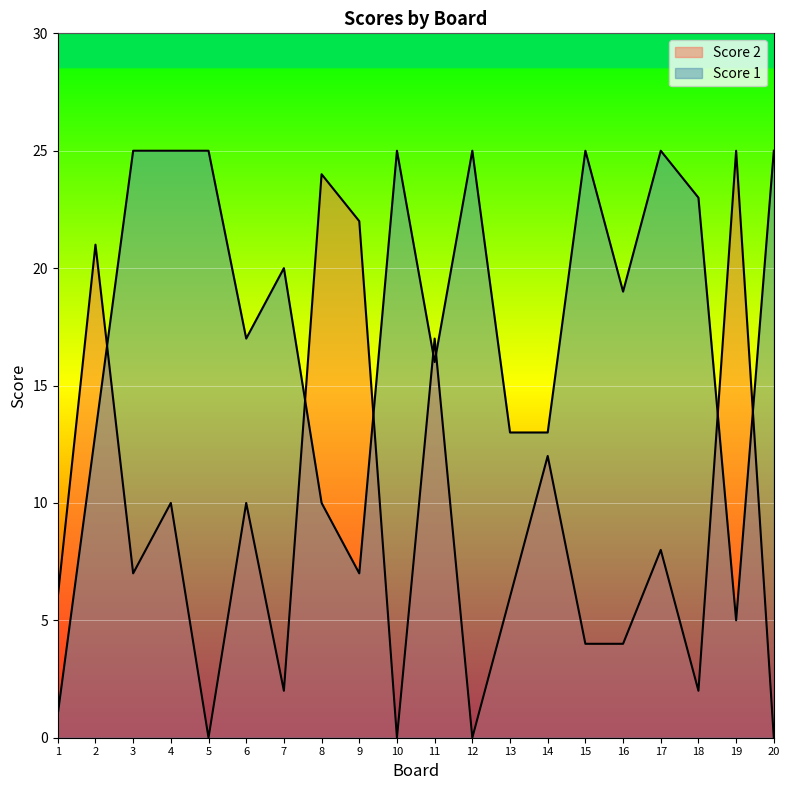

What is the average value of the Score 1 series?

18